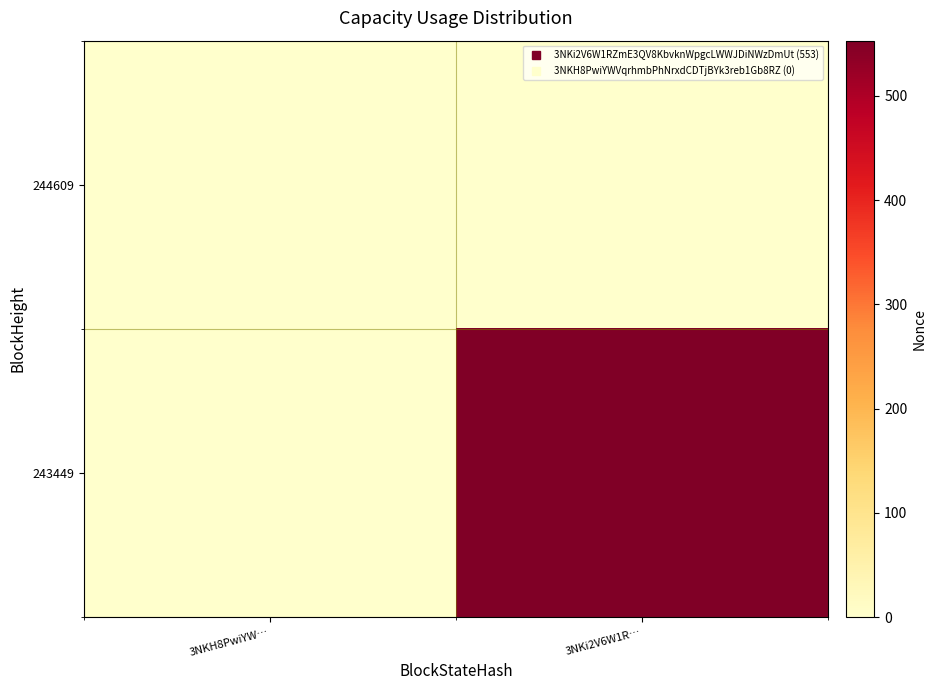

Which has a higher value, 3NKi2V6W1R… or 3NKH8PwiYW…?

3NKi2V6W1R…